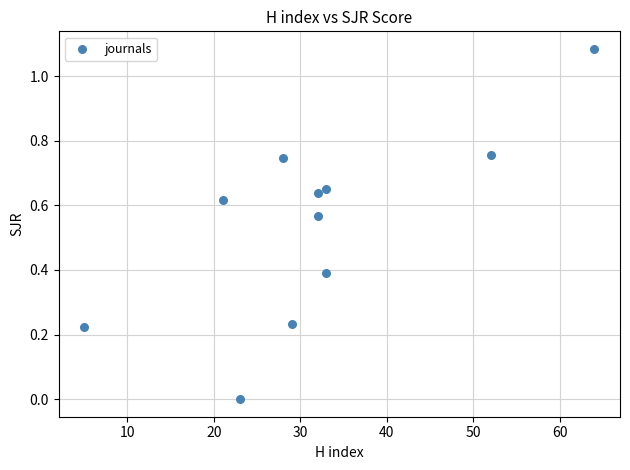

What is the average X value?

32.0